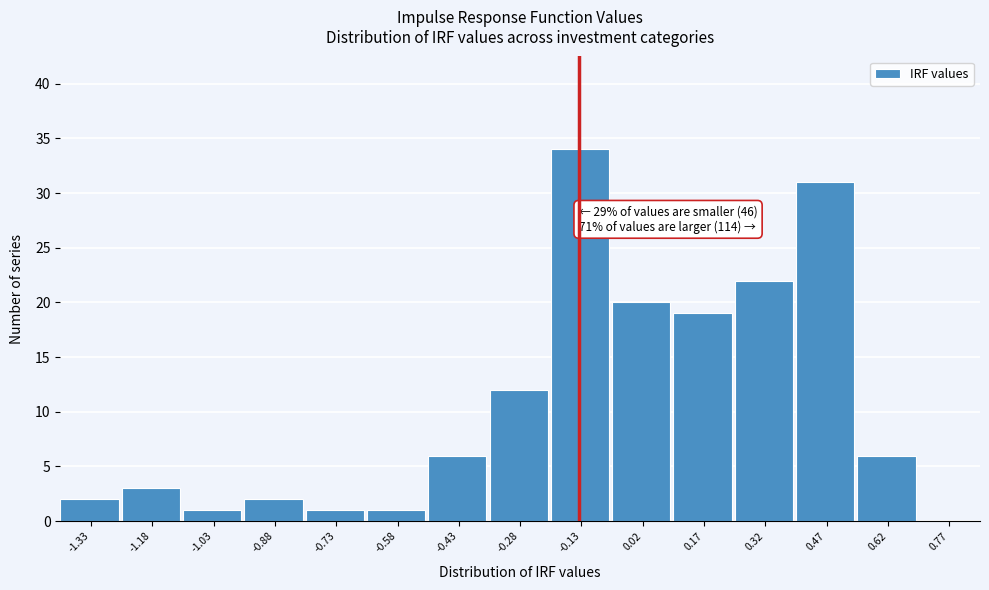

Reading left to right, what are all the values shown in this chart?

-1.33=2	-1.18=3	-1.03=1	-0.88=2	-0.73=1	-0.58=1	-0.43=6	-0.28=12	-0.13=34	0.02=20	0.17=19	0.32=22	0.47=31	0.62=6	0.77=0